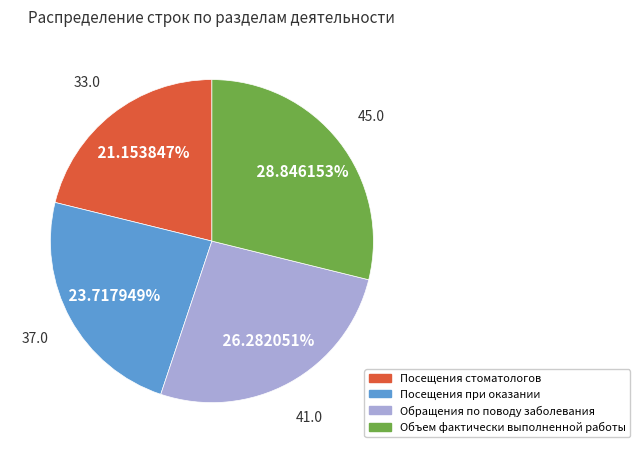

Is it true that Посещения стоматологов is 15% of the pie?

False